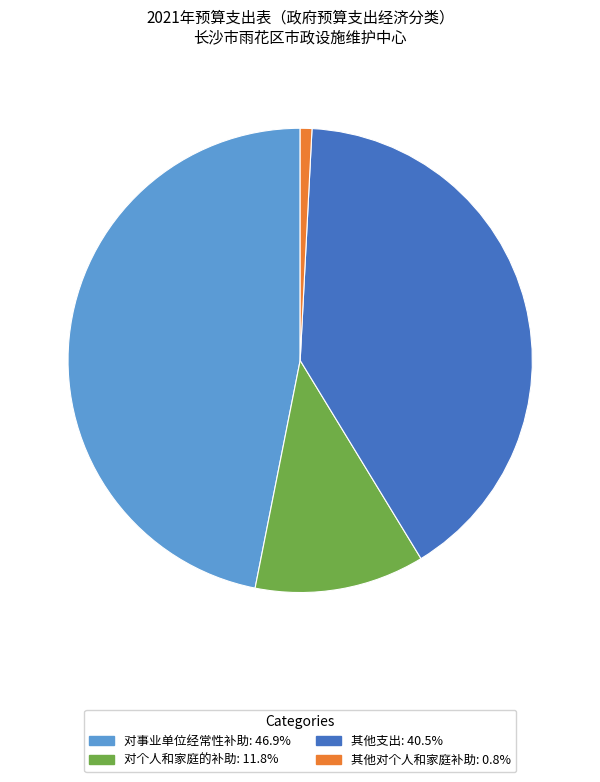

Is the sum of 对事业单位经常性补助 and 对个人和家庭的补助 greater than half?

Yes